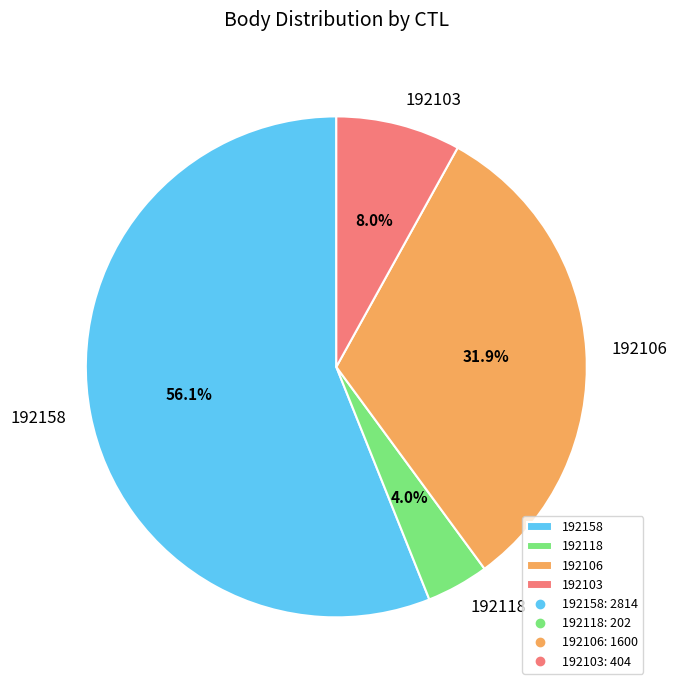

To the nearest percent, what is the average slice percentage?

25%